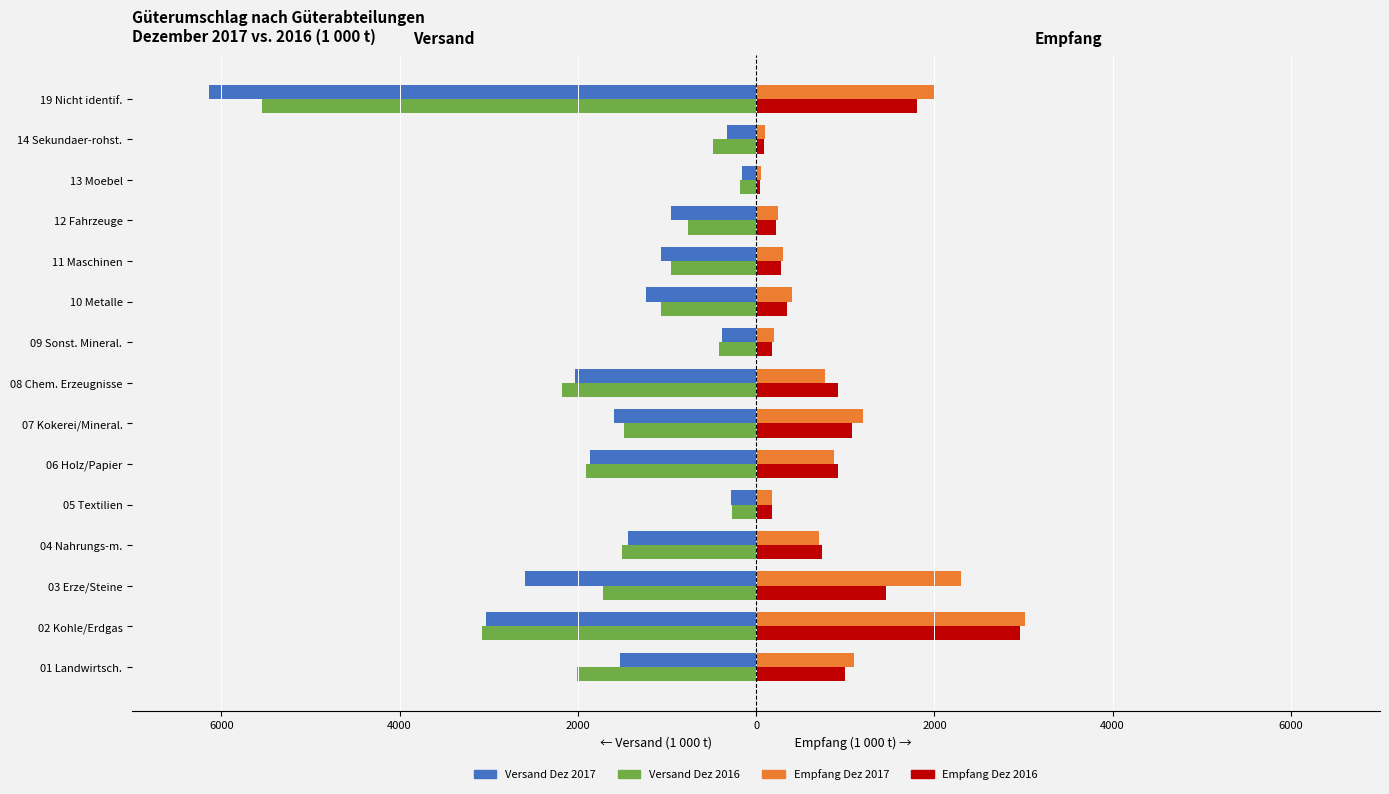

What is the difference between the maximum and second lowest values in the Empfang Dez 2016 series?

2871.4